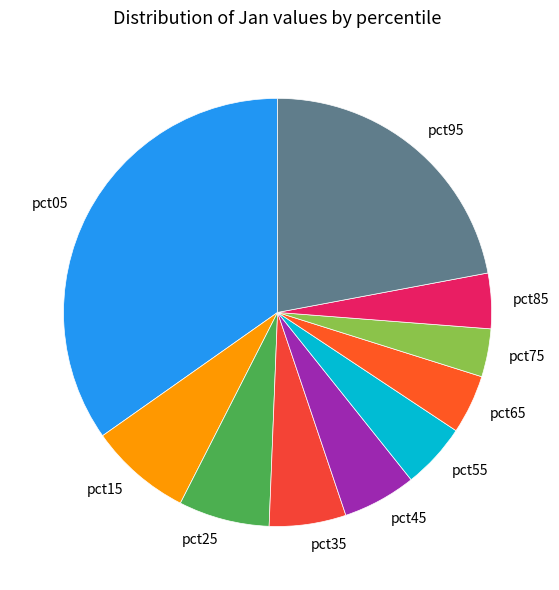

Is the sum of pct05 and pct95 greater than half?

Yes